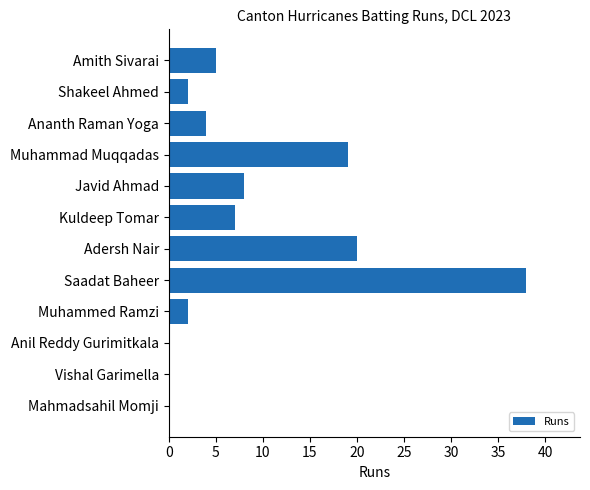

What is the sum of all values?

105